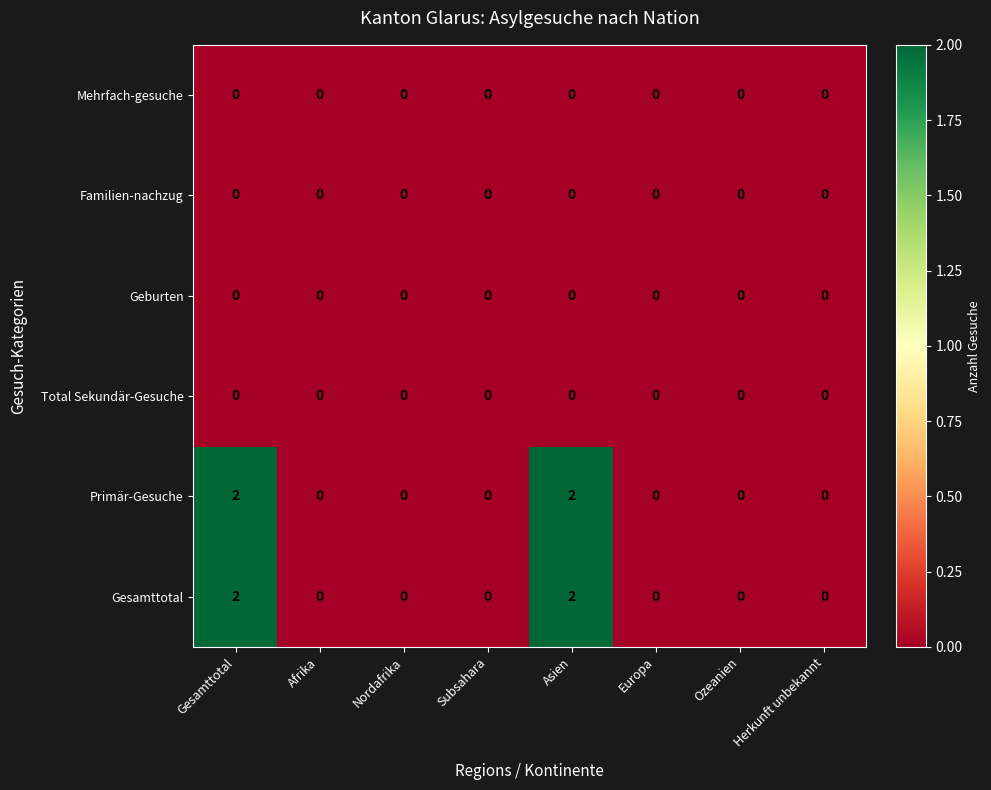

Count the Gesamttotal values in the range 0 to 2.

8